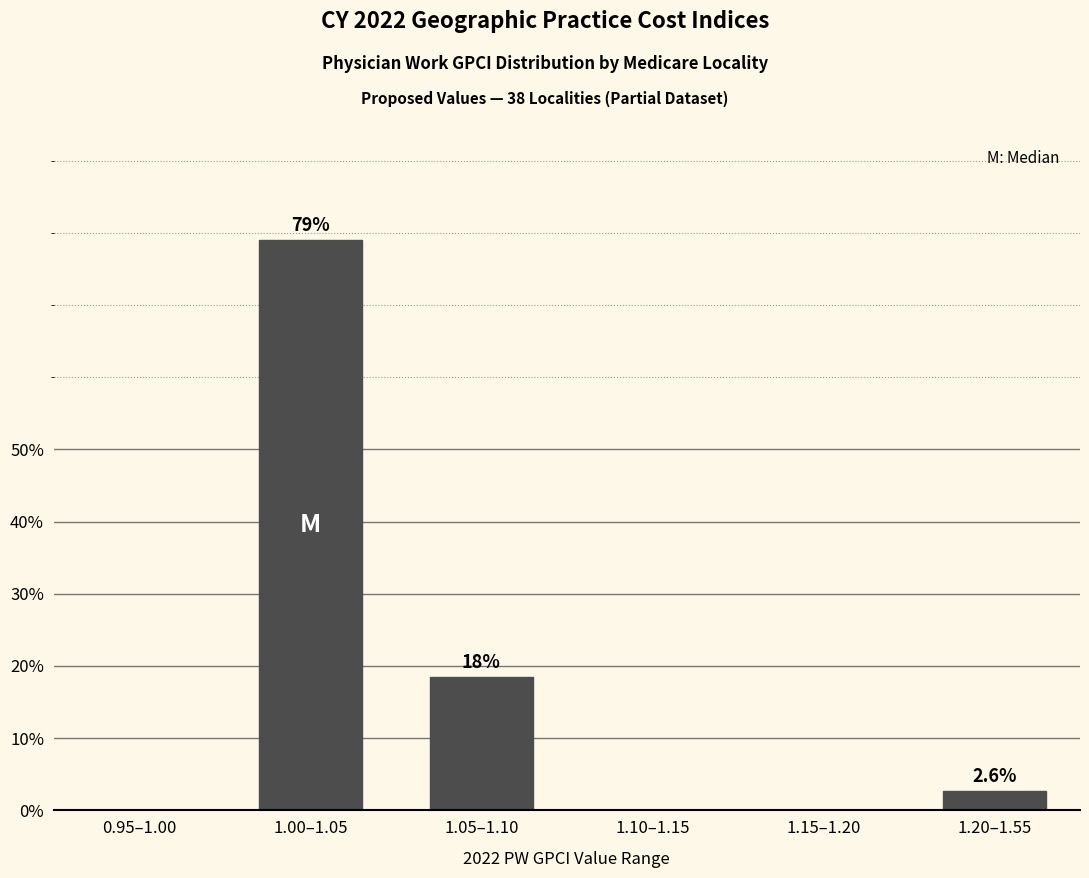

Reading right to left, list all the values displayed in this chart.

1.20–1.55=2.6	1.15–1.20=0.0	1.10–1.15=0.0	1.05–1.10=18.4	1.00–1.05=78.9	0.95–1.00=0.0